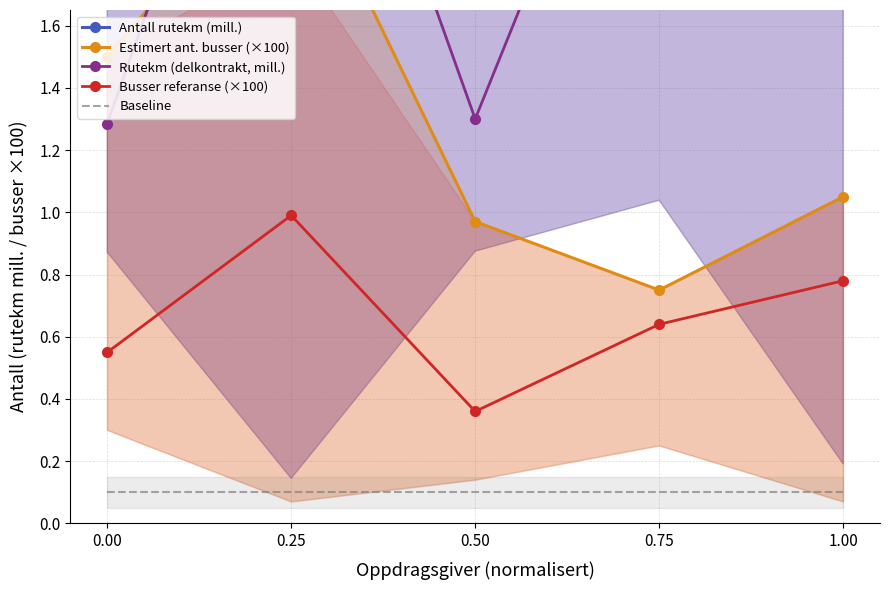

Between 0.50 and 0.75, which series saw the biggest shift?

Antall rutekm (mill.)